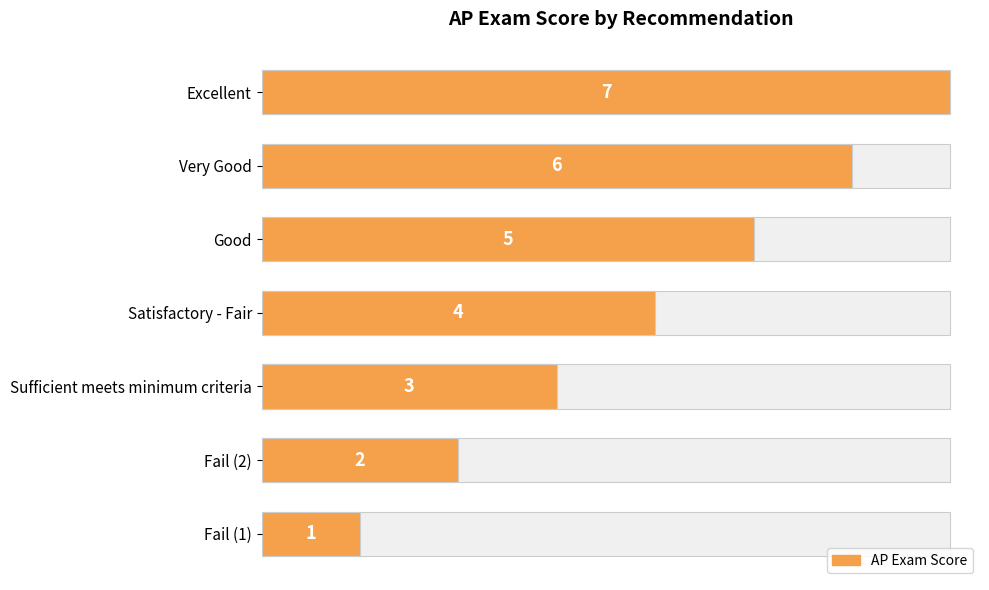

What is the difference between the maximum and minimum values?

6